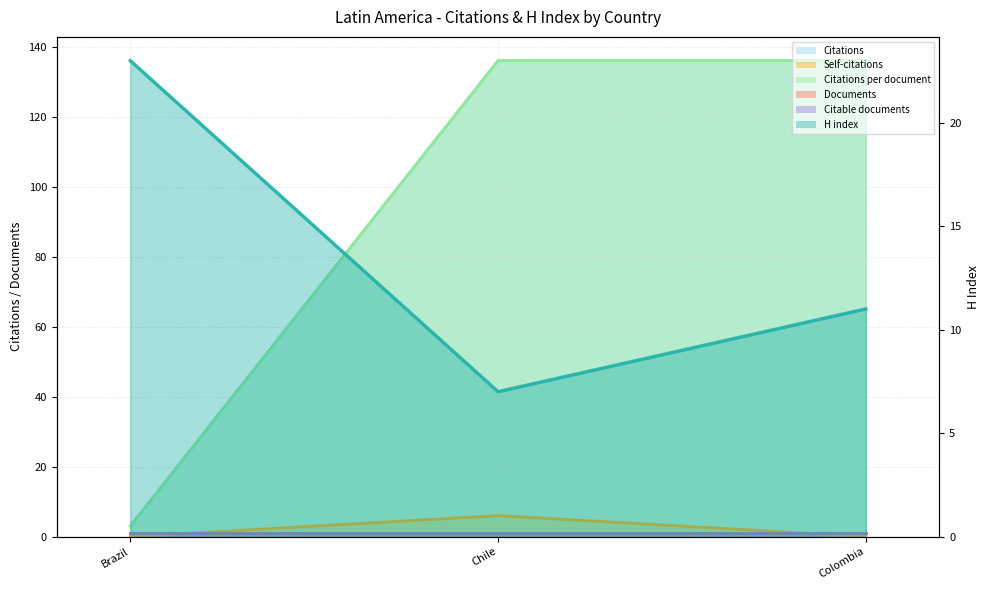

How many categories are shown in the chart?

3